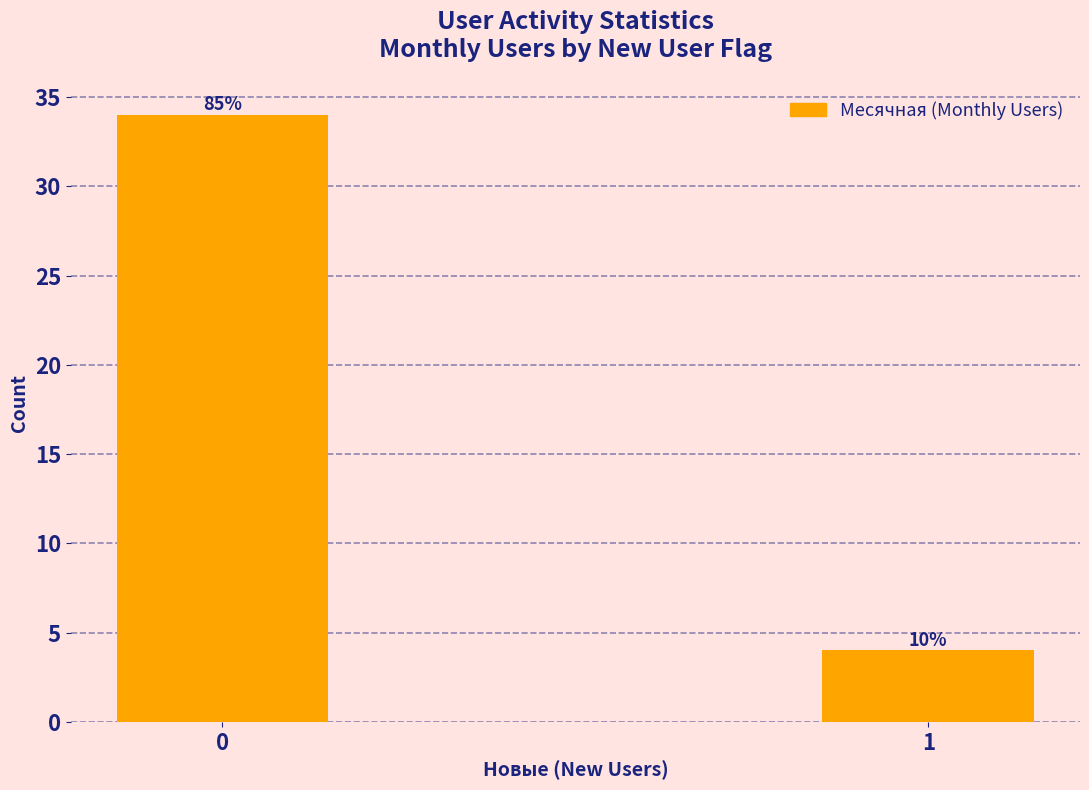

What is the ratio of the value at 0 to the value at 1?

8.5